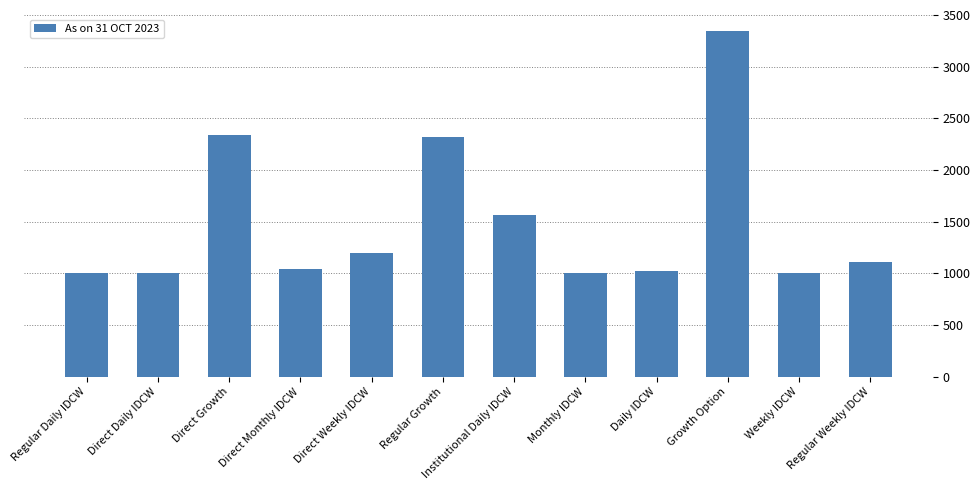

What value does the data have at Regular Weekly IDCW?

1107.5